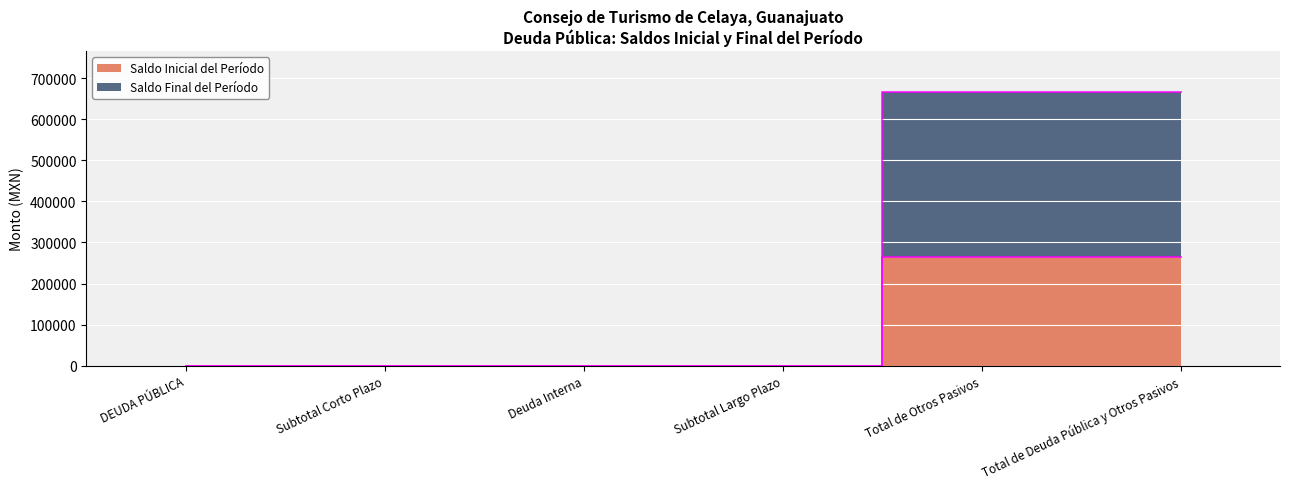

Between Subtotal Corto Plazo and Deuda Interna, which is larger?

Subtotal Corto Plazo